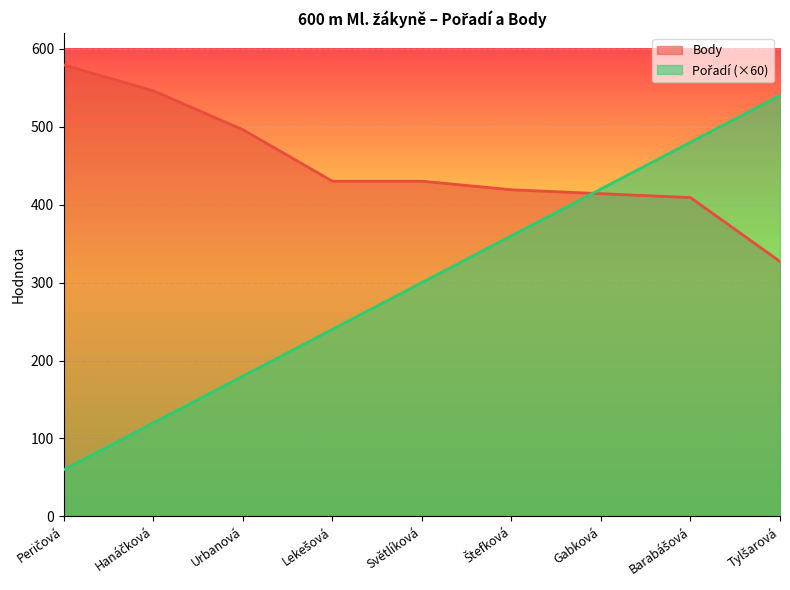

How many series are shown in this chart?

2